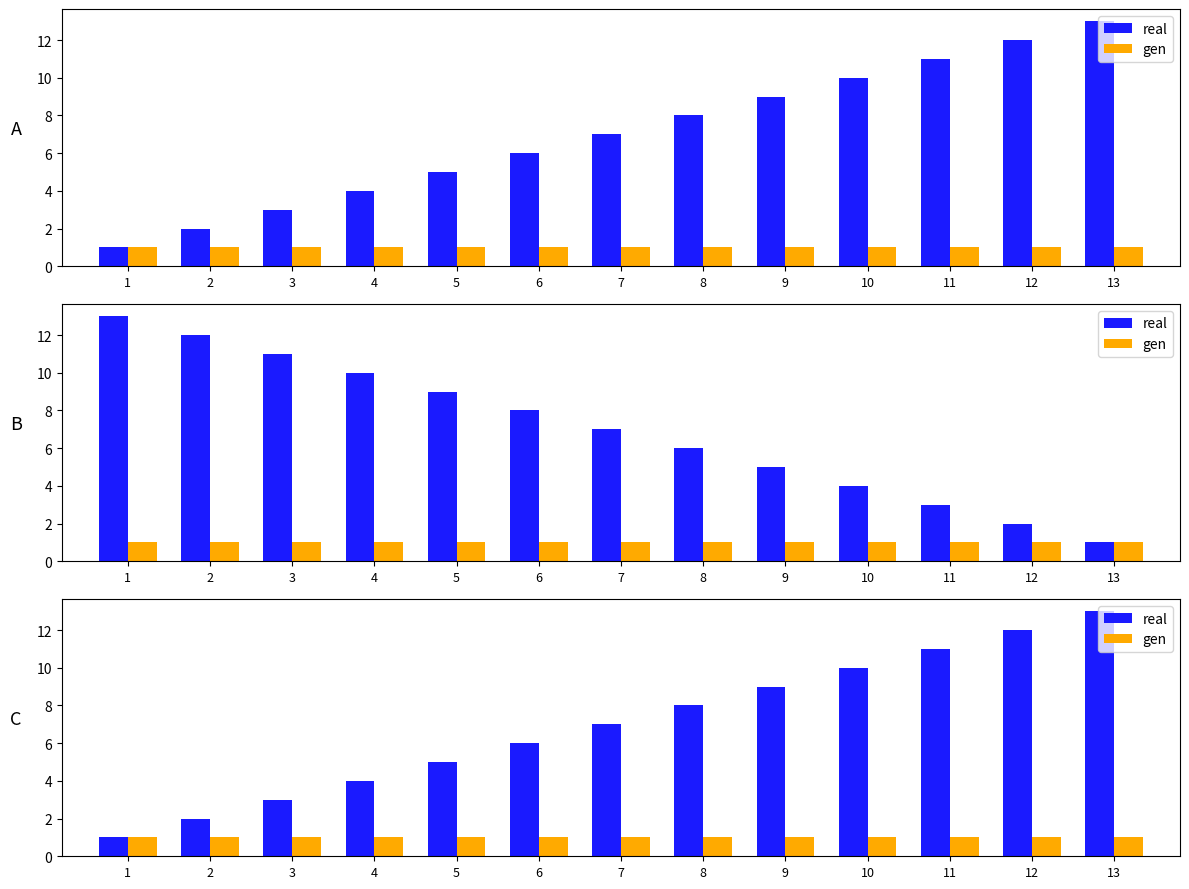

Reading left to right, extract all data points from this chart.

real: 1=1	2=2	3=3	4=4	5=5	6=6	7=7	8=8	9=9	10=10	11=11	12=12	13=13
gen: 1=1	2=1	3=1	4=1	5=1	6=1	7=1	8=1	9=1	10=1	11=1	12=1	13=1